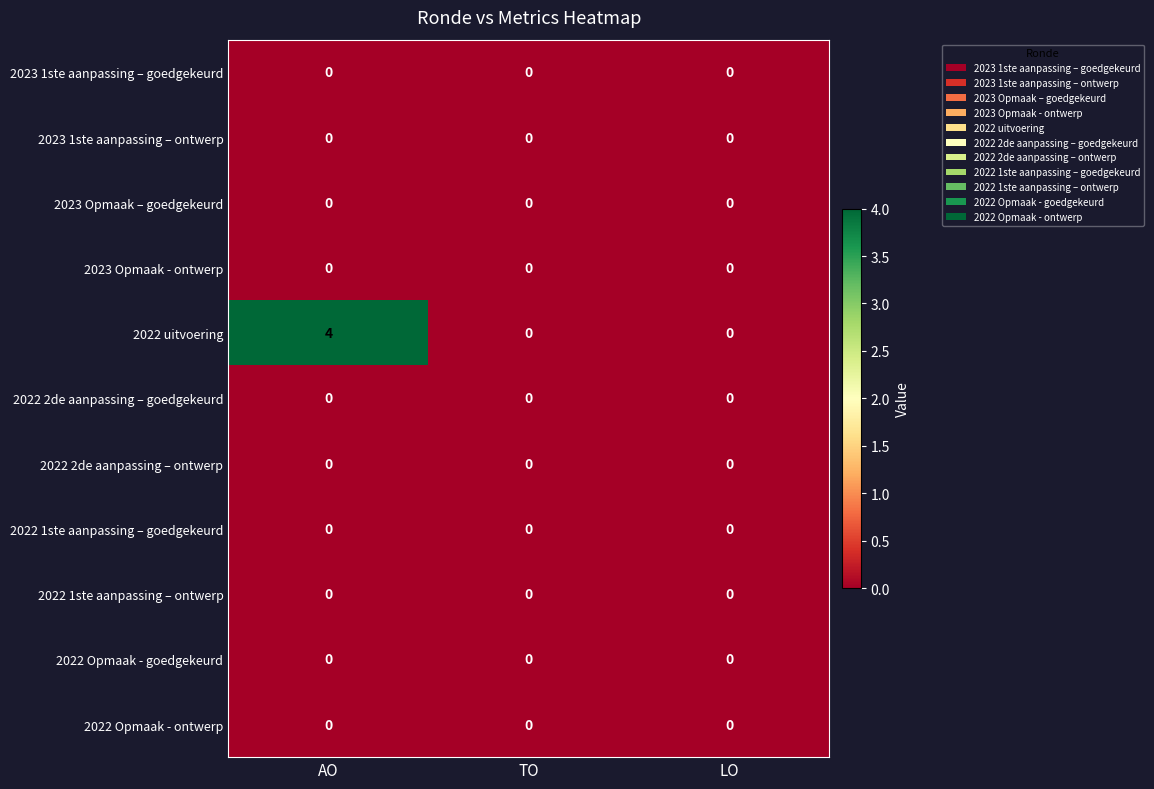

Between AO and LO, which series saw the biggest shift?

2022 uitvoering